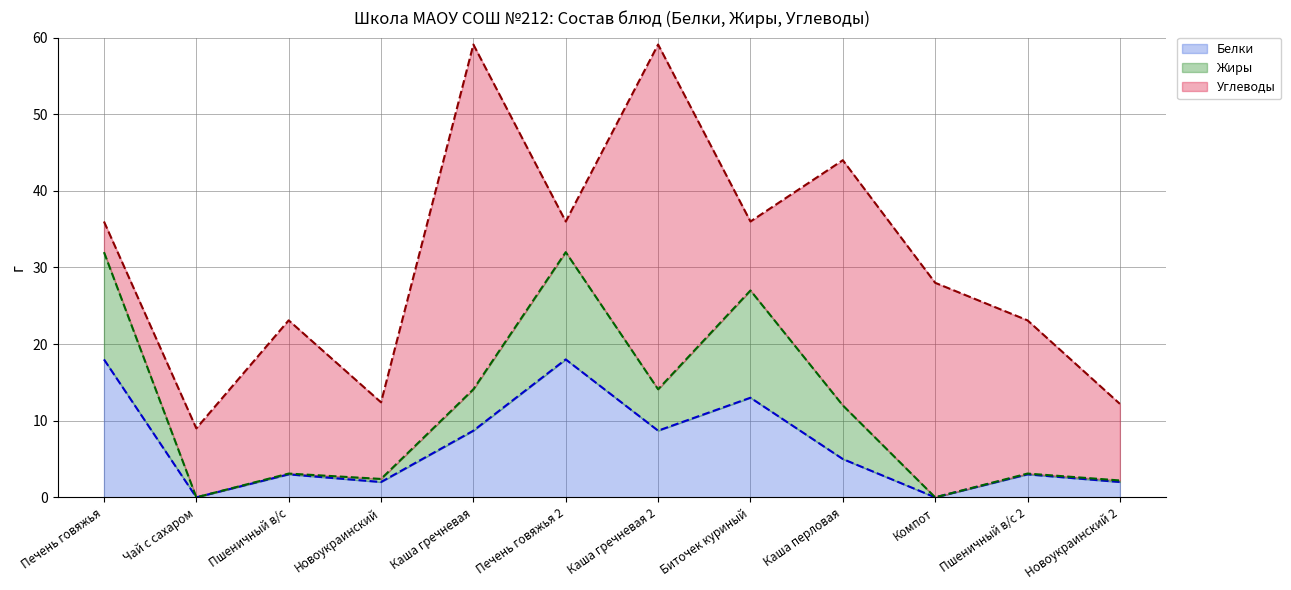

Which series changed the most between Пшеничный в/с and Пшеничный в/с 2?

Белки (line)